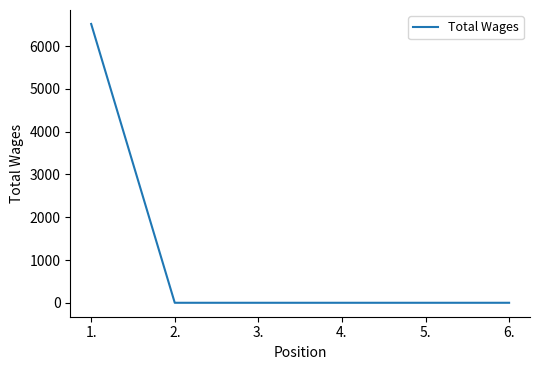

What is the sum of all values?

6520